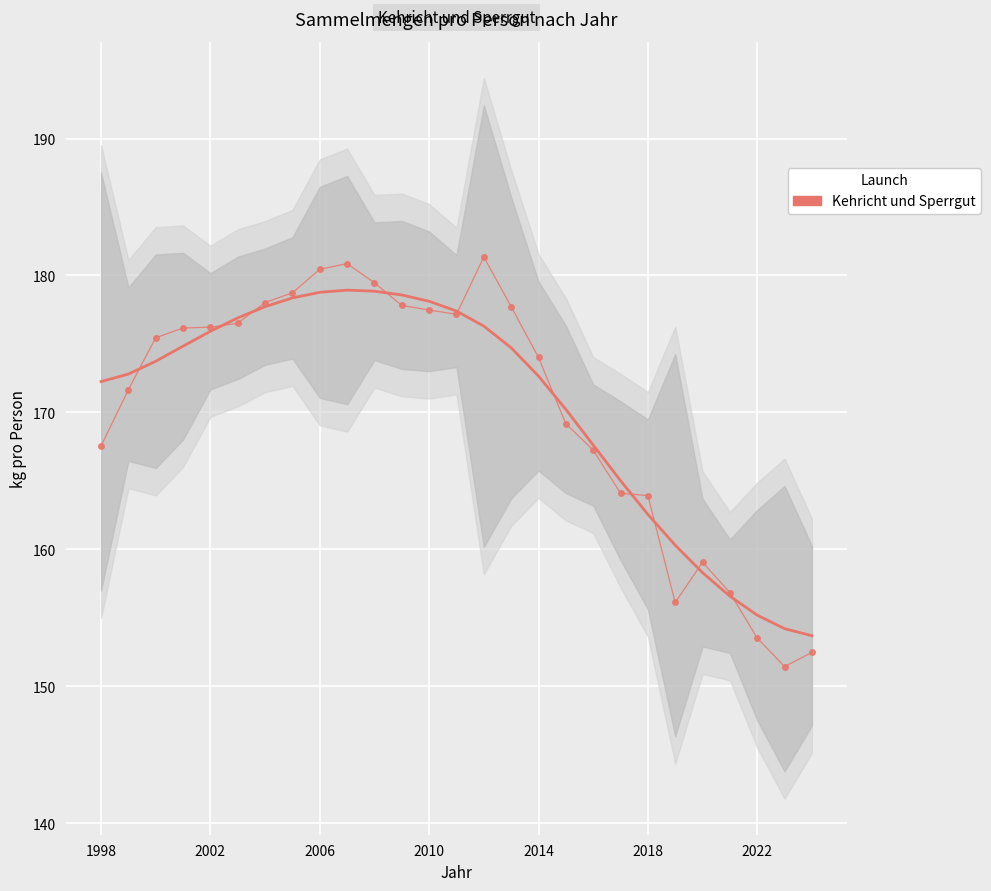

How many series are shown in this chart?

1